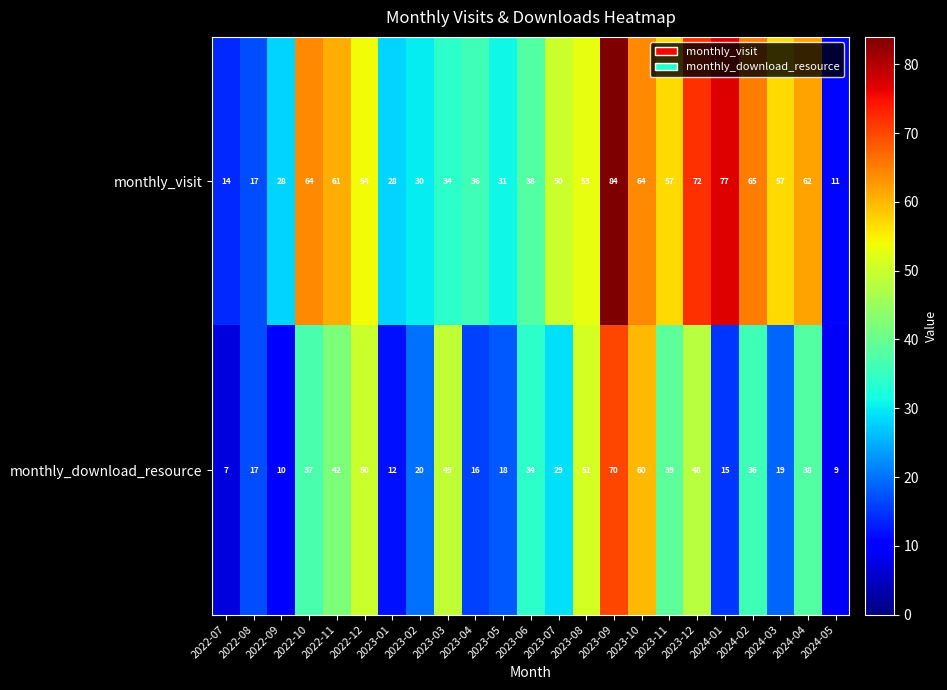

Is it true that monthly_download_resource equals 38 at 2024-04?

True